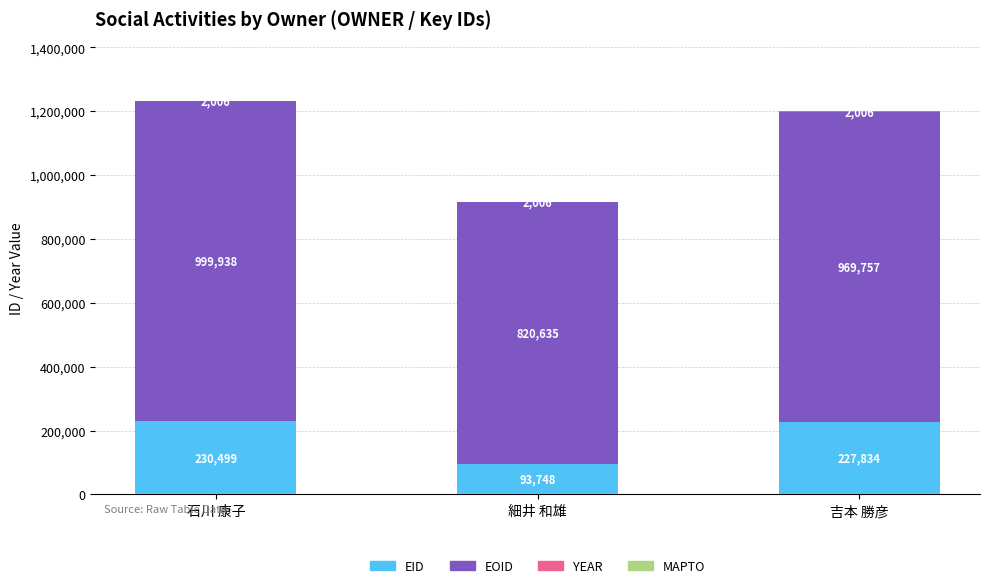

What value does the EID series have at 吉本 勝彦, to the nearest 50?

227850